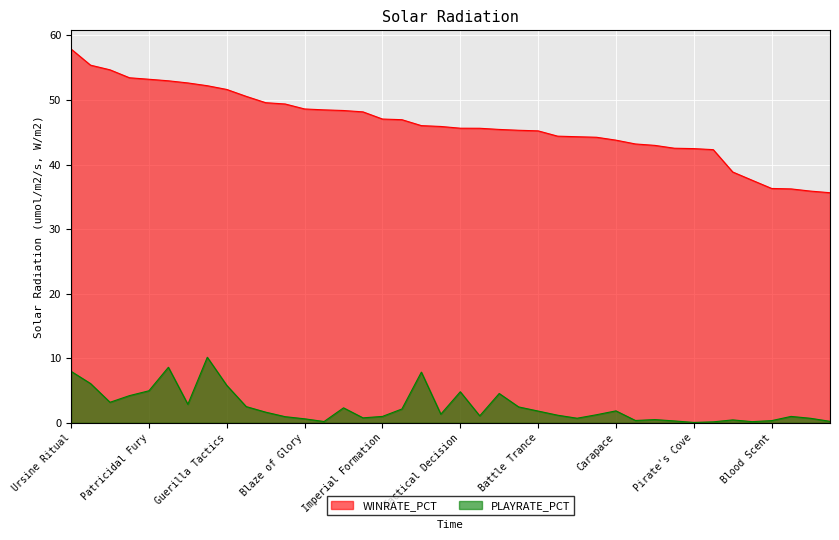

Which series has the largest total across all categories?

WINRATE_PCT